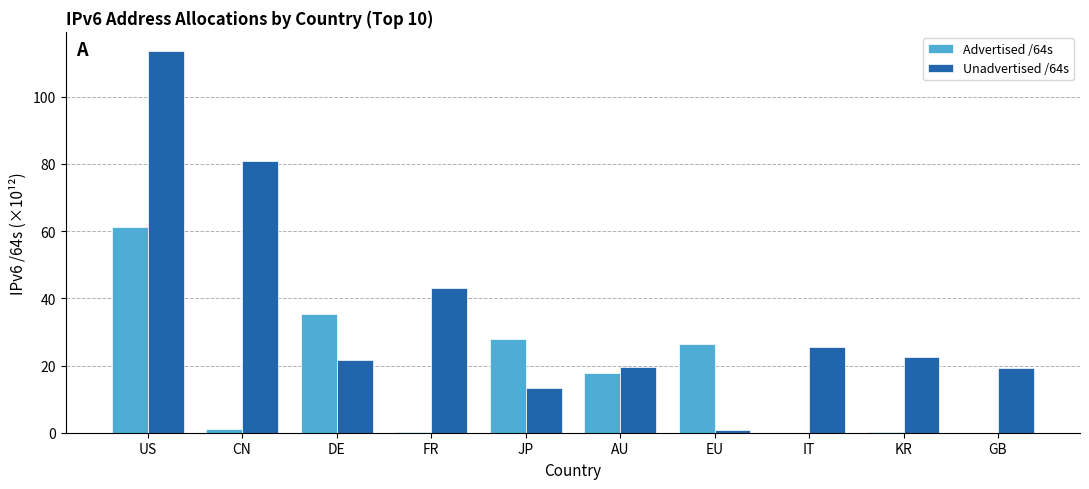

The Unadvertised /64s series shows 23.9 at CN. True or false?

False